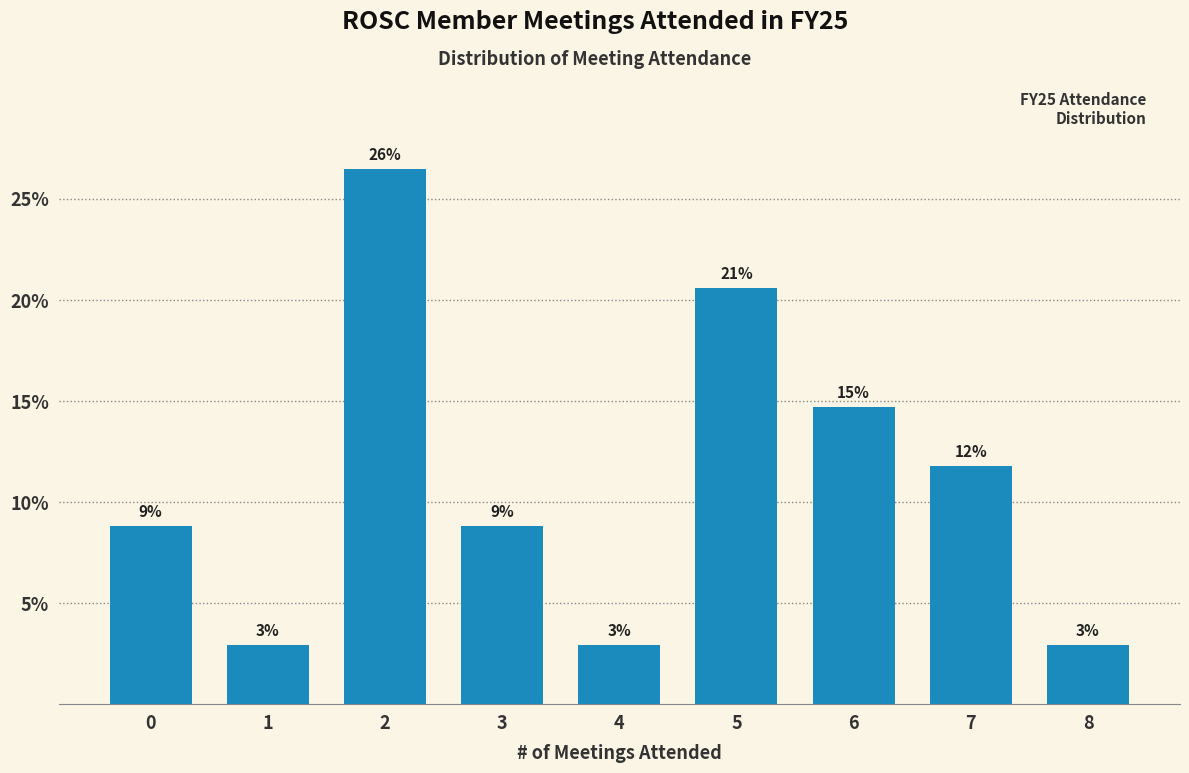

How many bars are there in total?

9